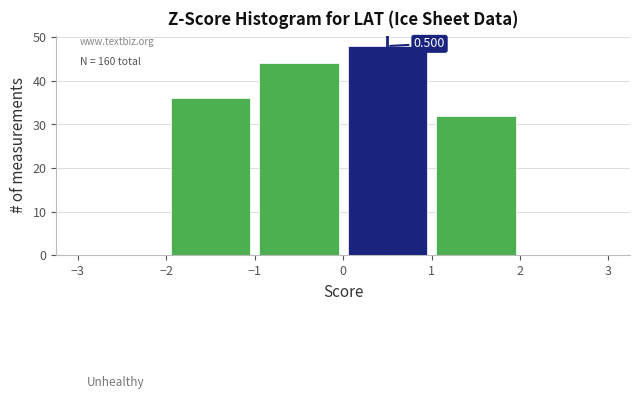

Over which range of the x-axis is the bar tallest?

0 to 1